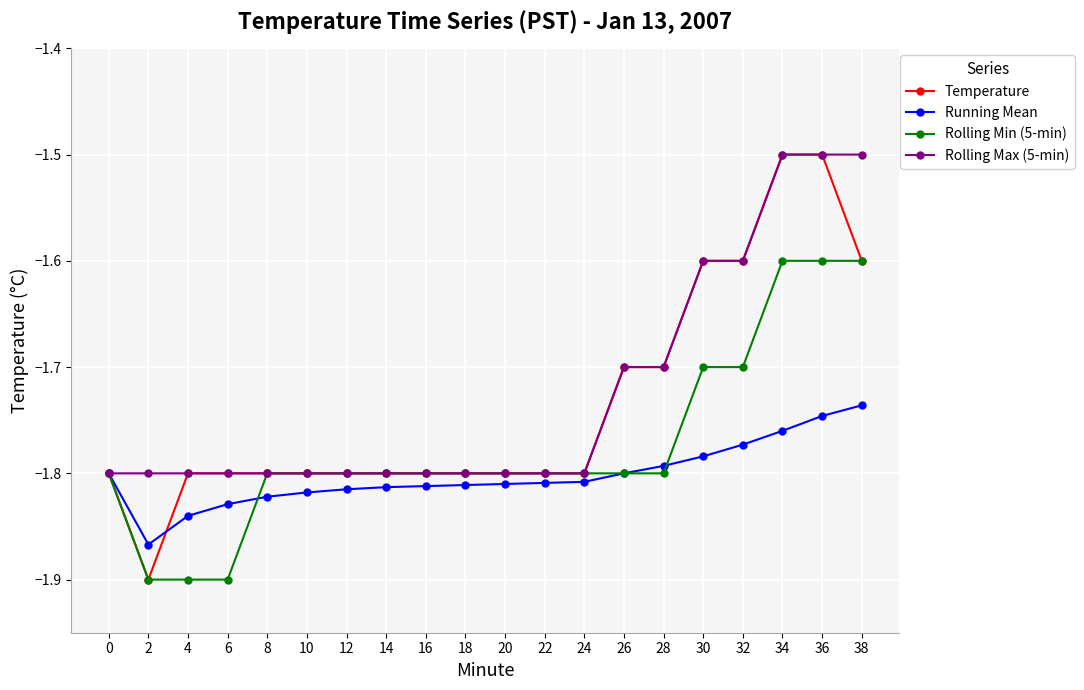

What are all the series names shown in the legend?

Temperature, Running Mean, Rolling Min (5-min), Rolling Max (5-min)